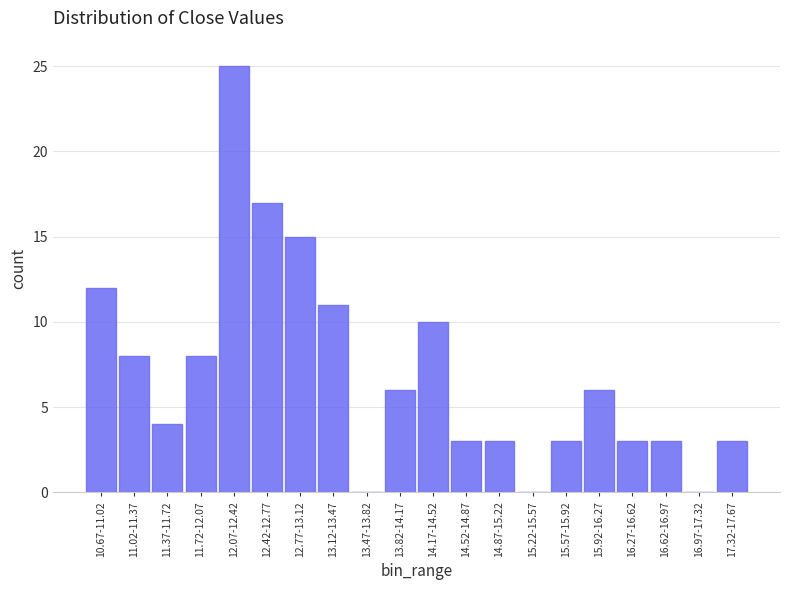

Reading right to left, list all the values displayed in this chart.

17.32-17.67=3	16.97-17.32=0	16.62-16.97=3	16.27-16.62=3	15.92-16.27=6	15.57-15.92=3	15.22-15.57=0	14.87-15.22=3	14.52-14.87=3	14.17-14.52=10	13.82-14.17=6	13.47-13.82=0	13.12-13.47=11	12.77-13.12=15	12.42-12.77=17	12.07-12.42=25	11.72-12.07=8	11.37-11.72=4	11.02-11.37=8	10.67-11.02=12